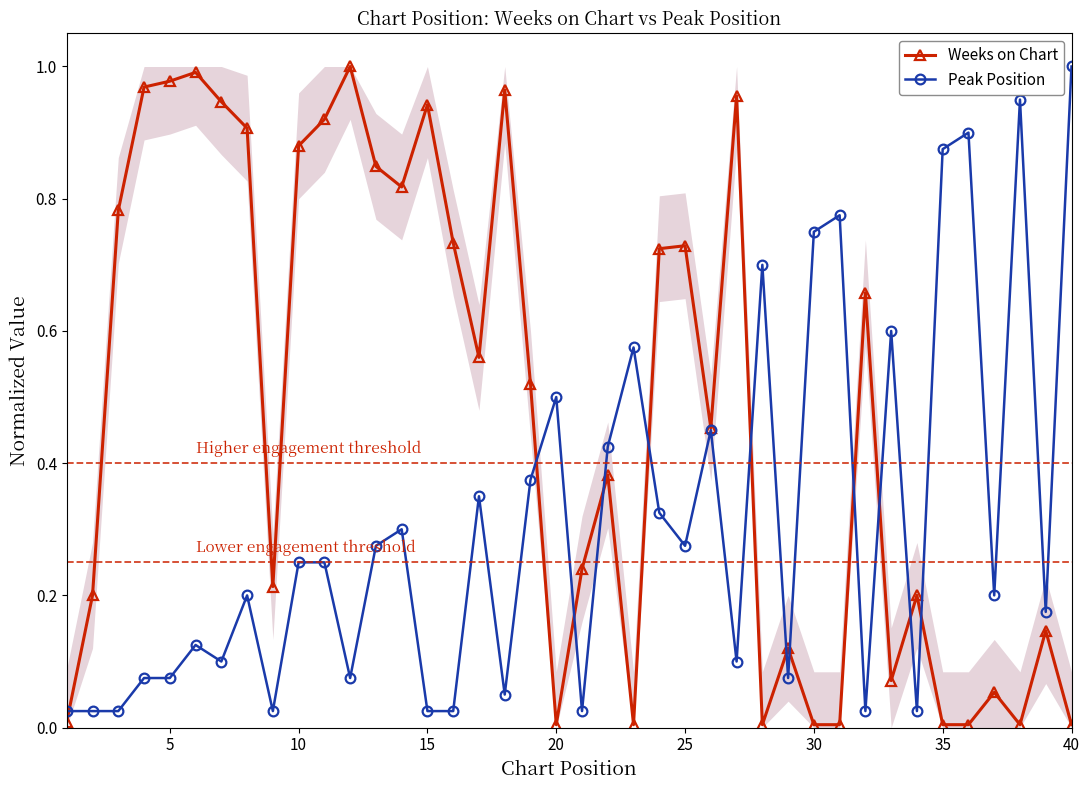

True or false: Weeks on Chart and Peak Position cross at least once.

True